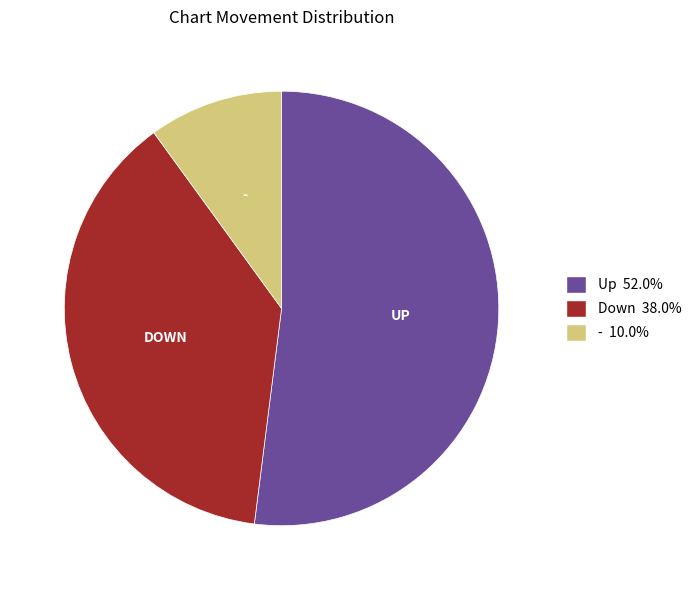

Is there a majority slice in this chart?

Yes